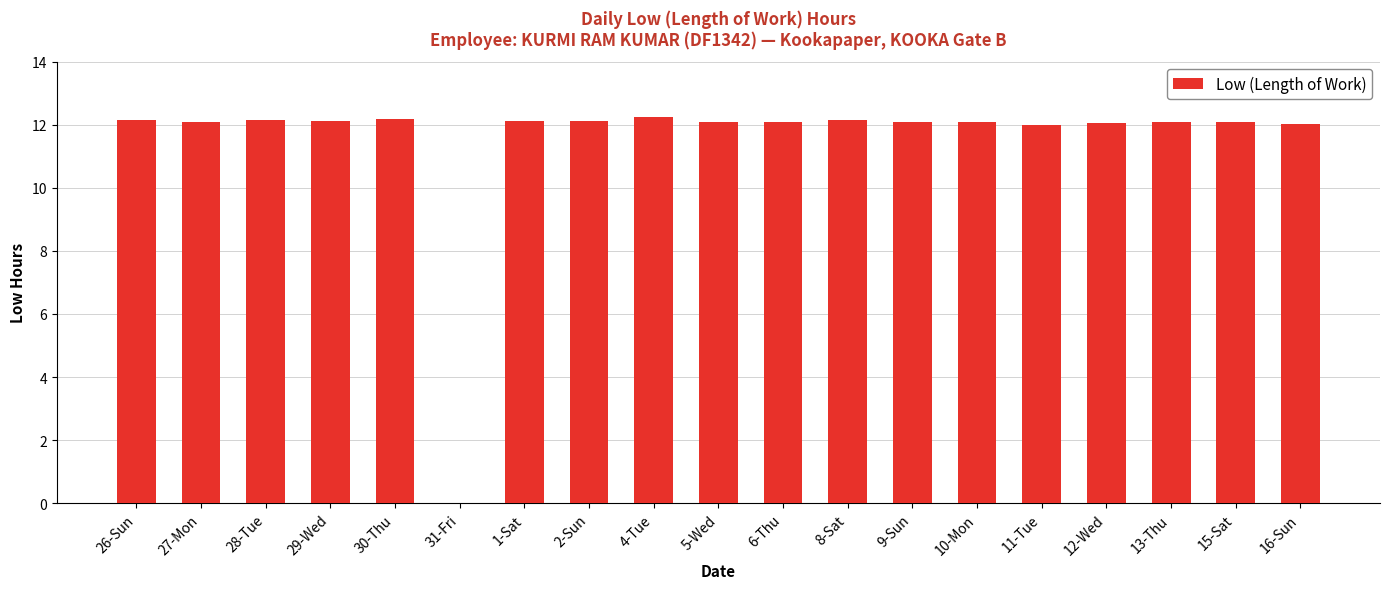

How many values are above zero?

18